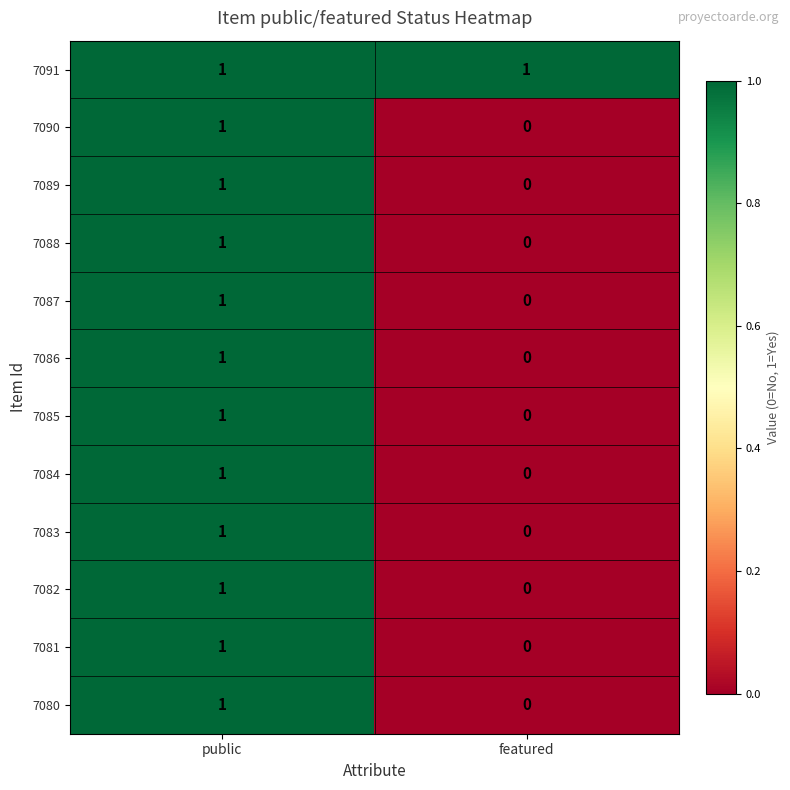

Reading left to right, transcribe all the data shown in this chart.

7091: 1	1
7090: 1	0
7089: 1	0
7088: 1	0
7087: 1	0
7086: 1	0
7085: 1	0
7084: 1	0
7083: 1	0
7082: 1	0
7081: 1	0
7080: 1	0